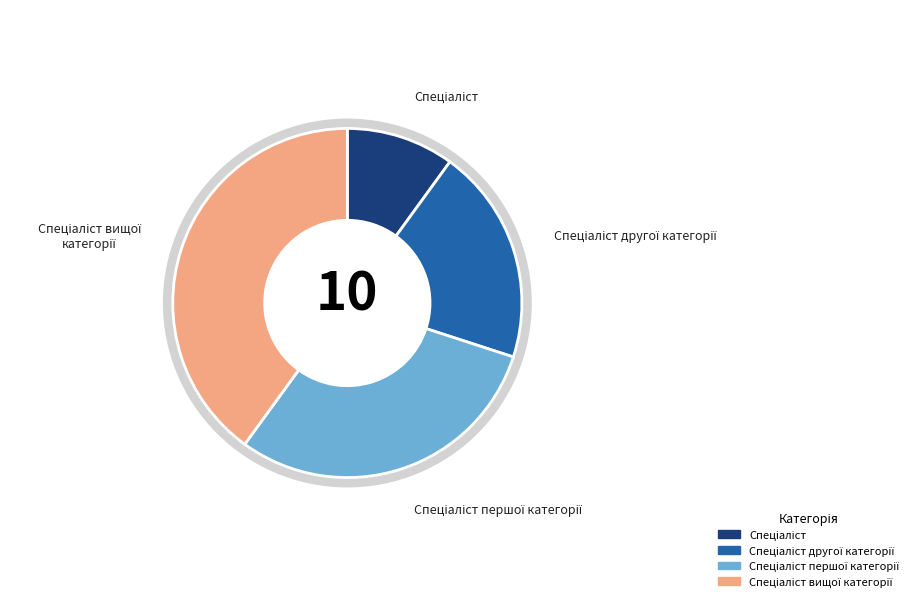

How many segments does this pie chart have?

4